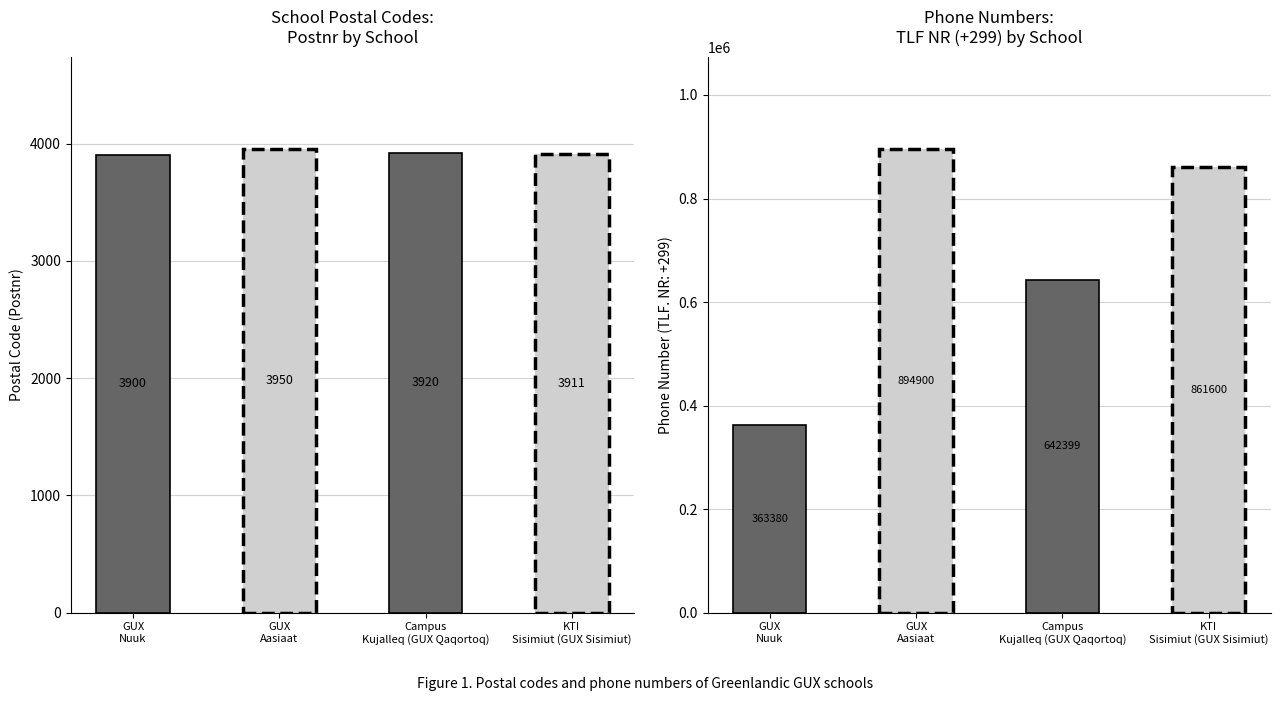

At which label does Postnr: reach its peak?

GUX Aasiaat